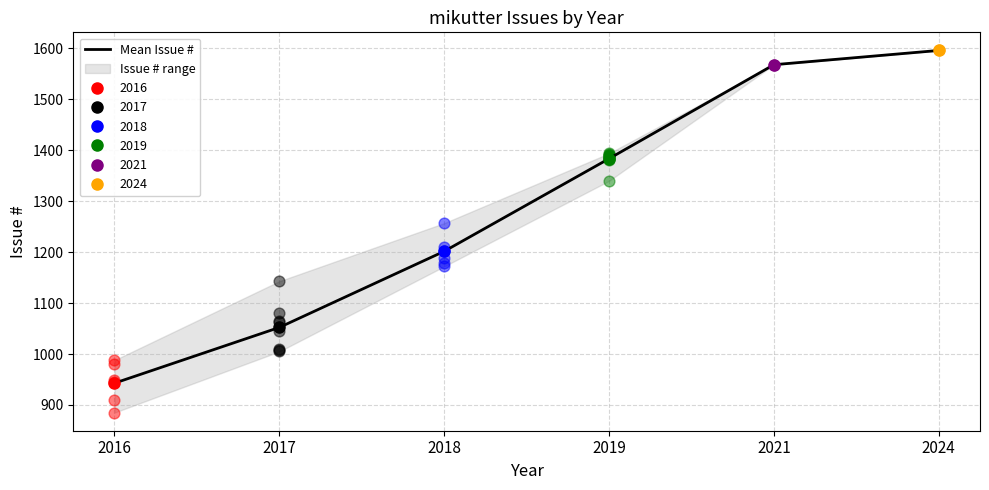

What is the change in value from 2016 to 2018?

+258.8